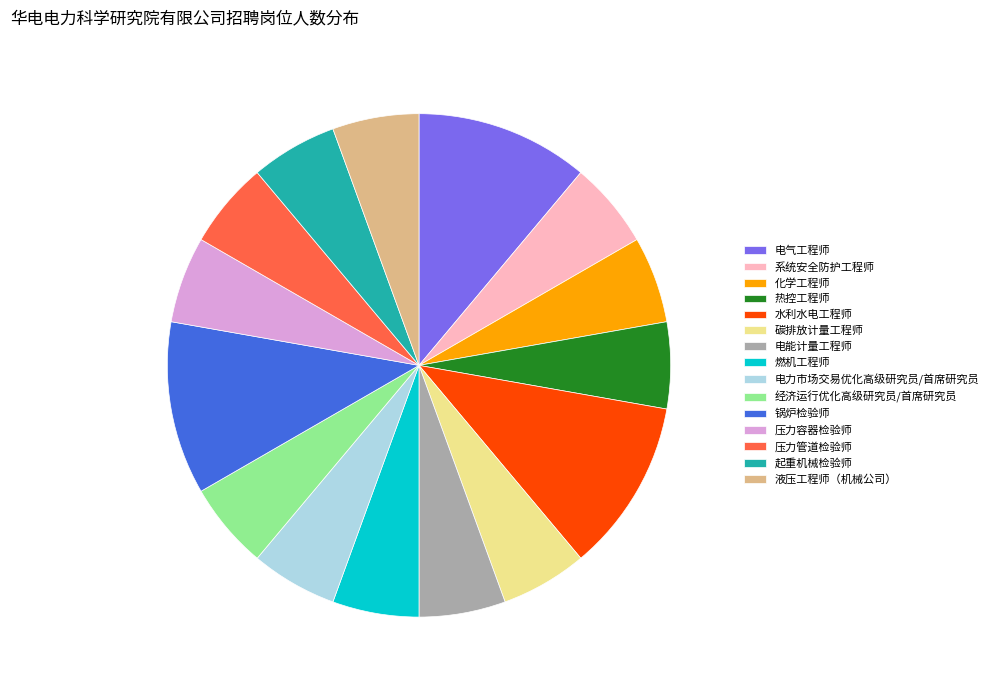

Approximately how many times larger is the value at 液压工程师（机械公司） compared to 锅炉检验师?

0.5